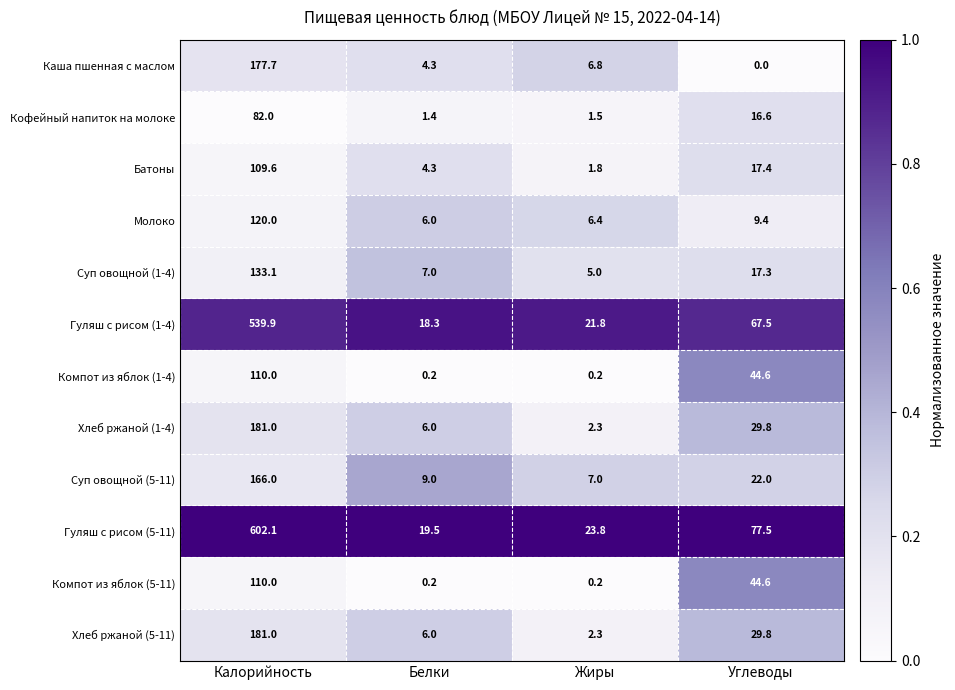

What is the difference between the maximum and second lowest values in the Компот из яблок (1-4) series?

109.8